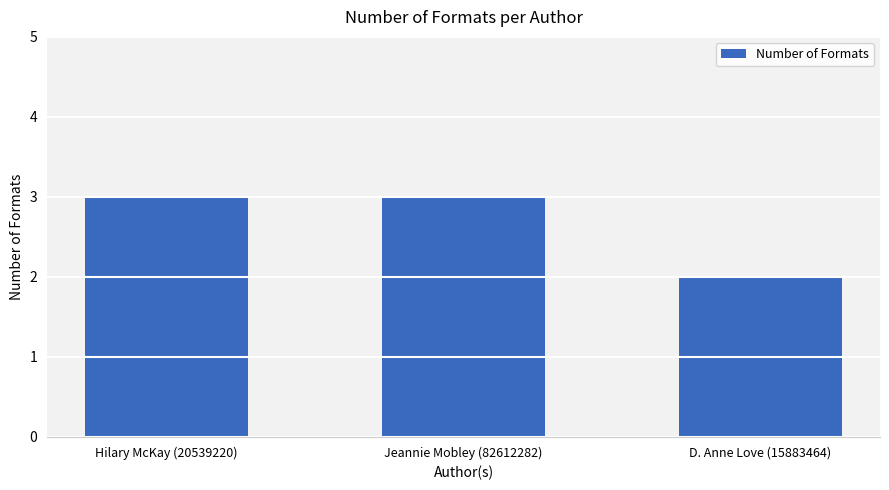

True or false: the data shows 2 at D. Anne Love (15883464).

True